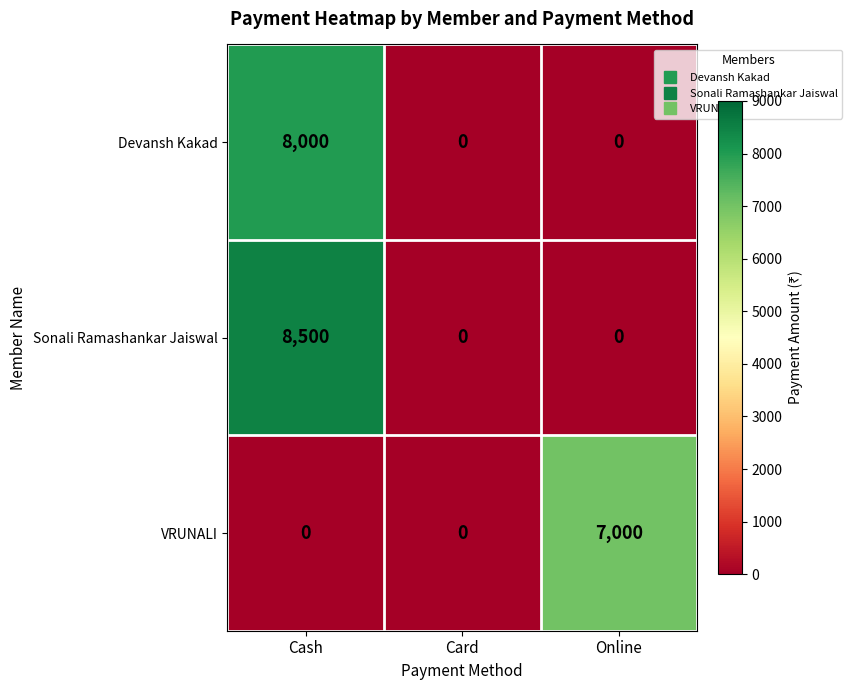

At which category does the chart reach its peak across all series?

Cash